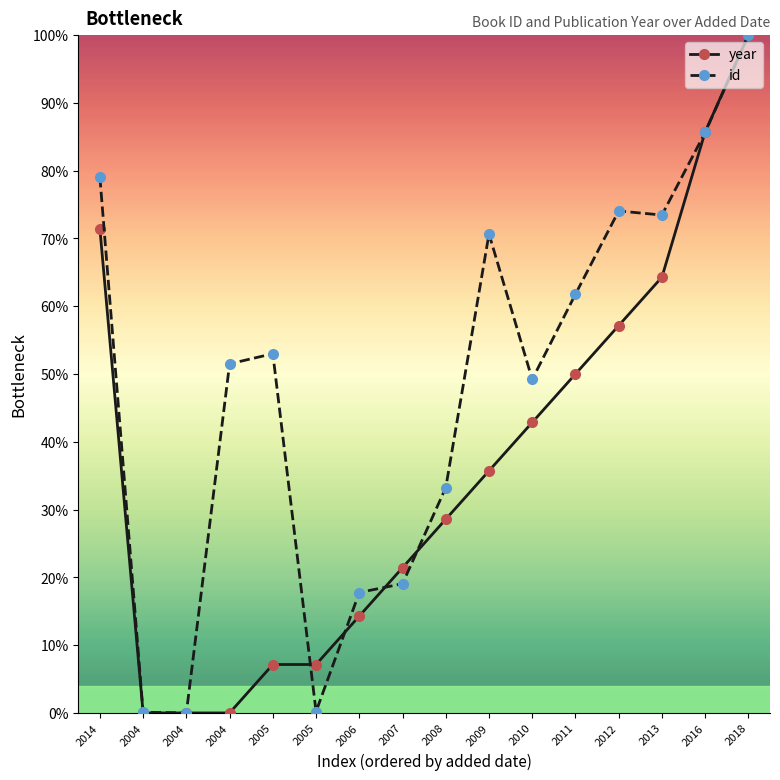

What are all the series names shown in the legend?

year, id